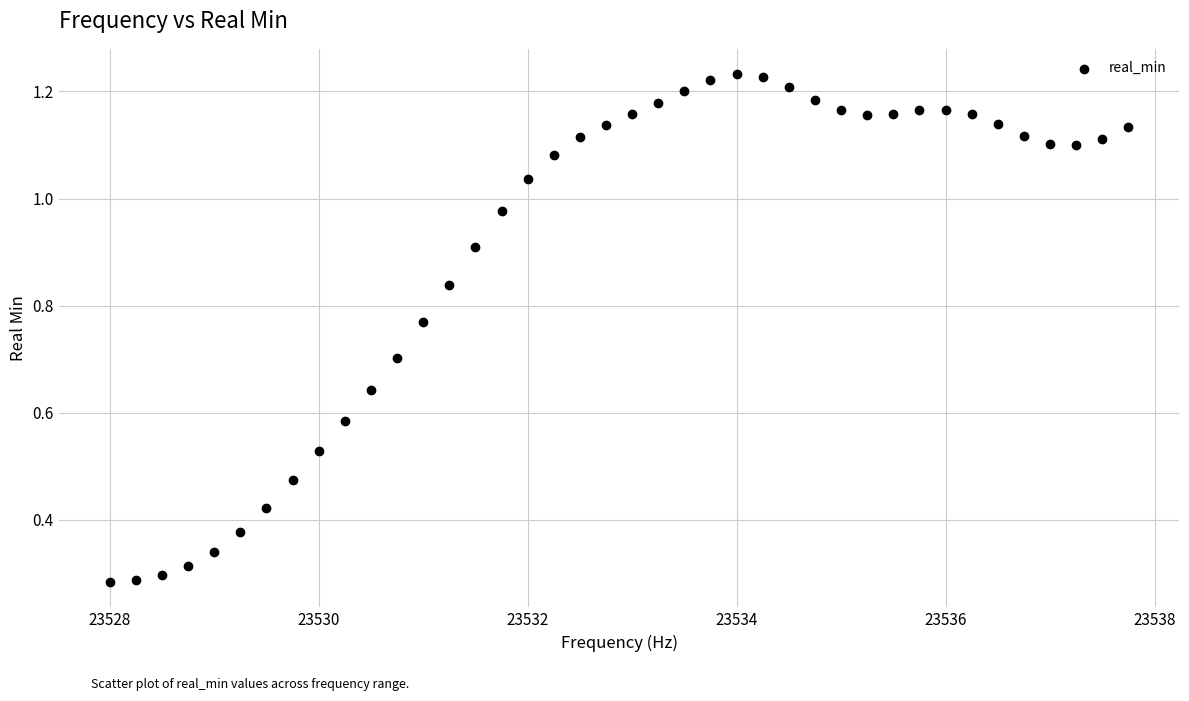

What is the range of Y values (max minus min)?

0.9